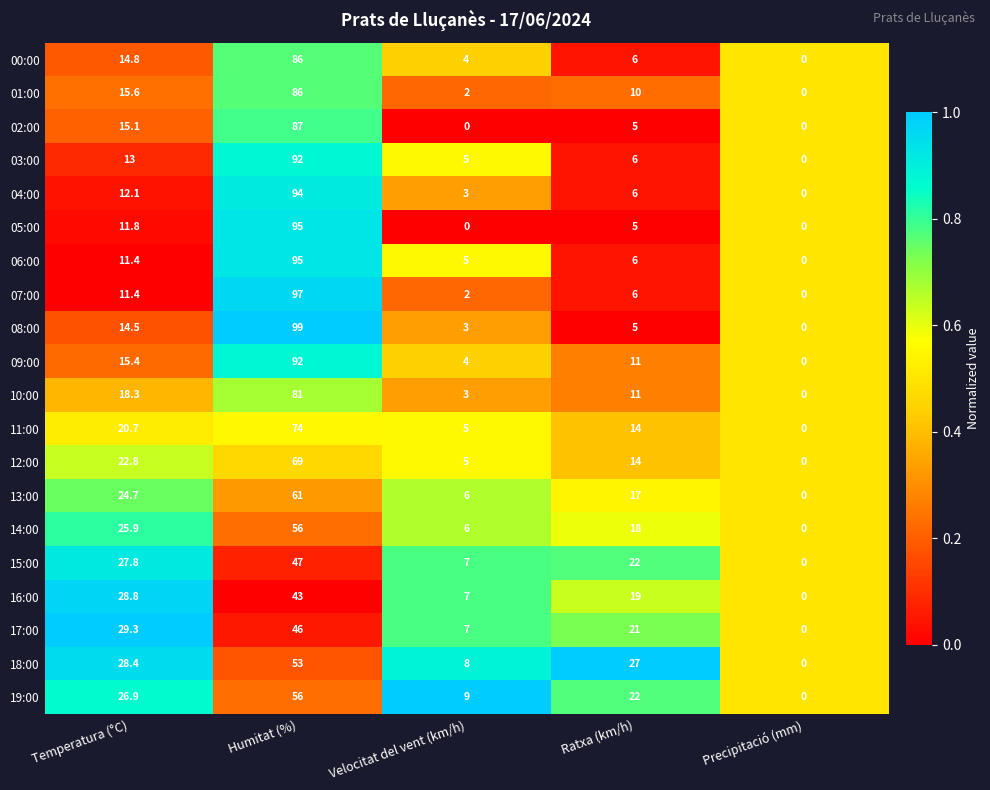

True or false: 10:00 has a value of 18.3 at Temperatura (°C).

True